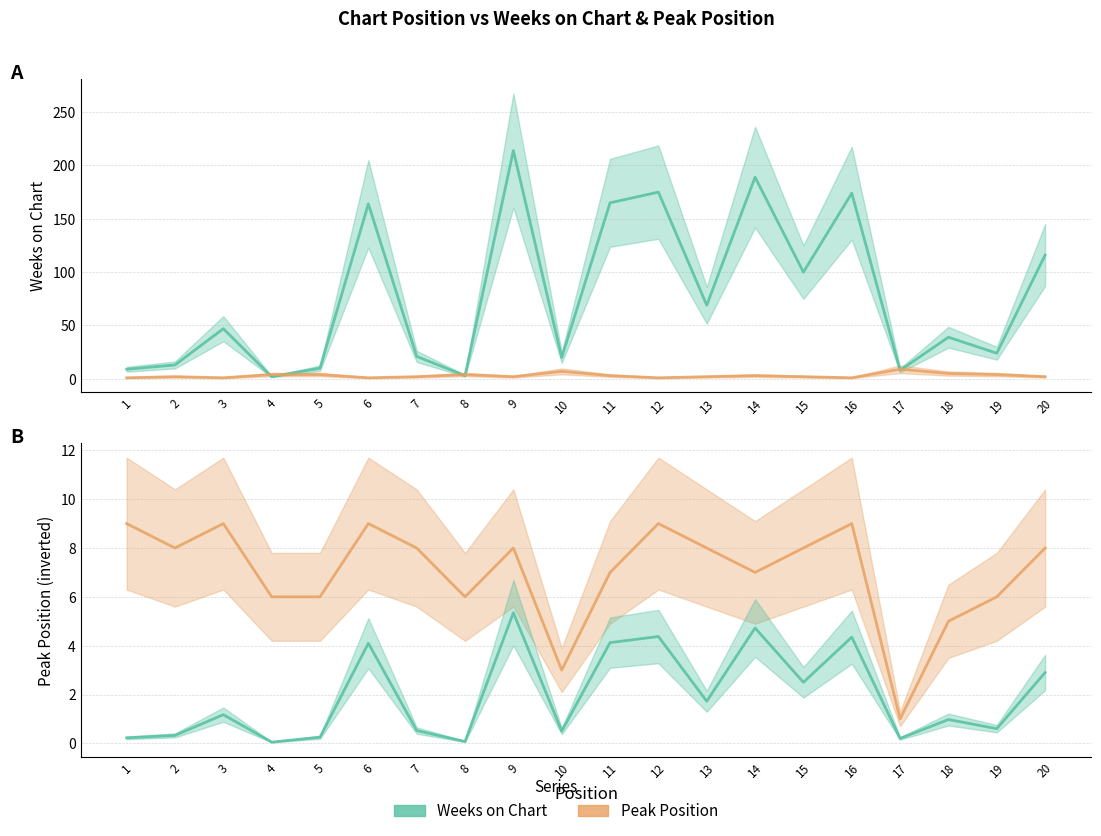

Is it true that Weeks on Chart equals 4.8 at 17?

False